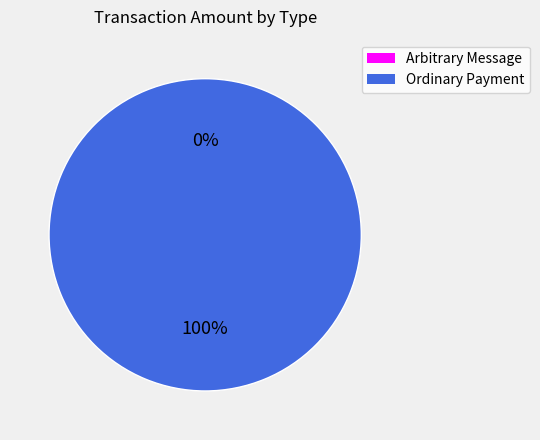

To the nearest percent, what is the difference between the largest and smallest slice percentages?

100%